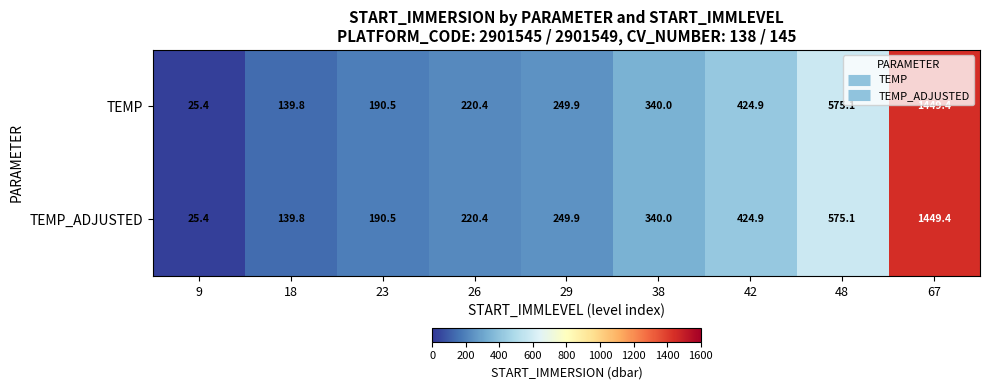

How many data points in TEMP_ADJUSTED are less than 249?

4